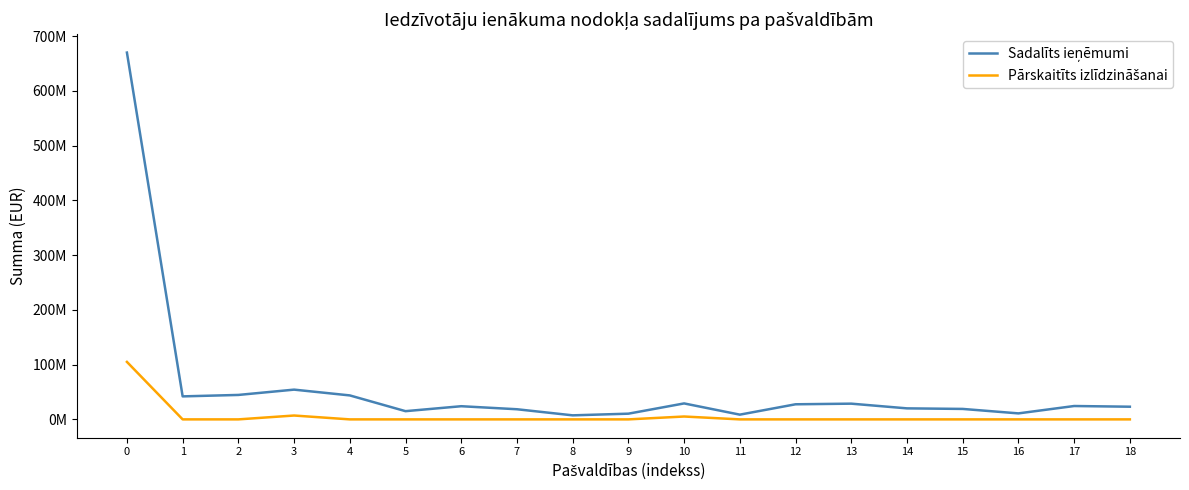

Does the chart display data point markers on the line(s)?

No